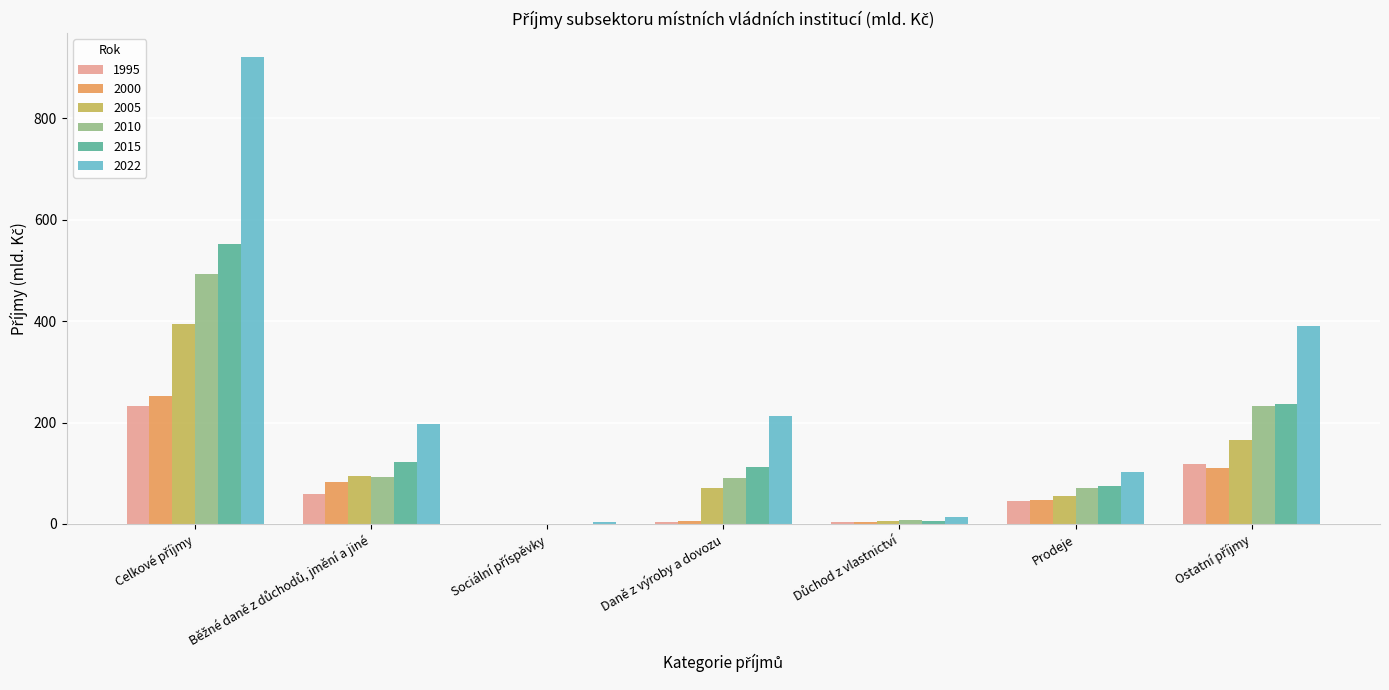

What value does the 2005 series have at Prodeje?

55.9